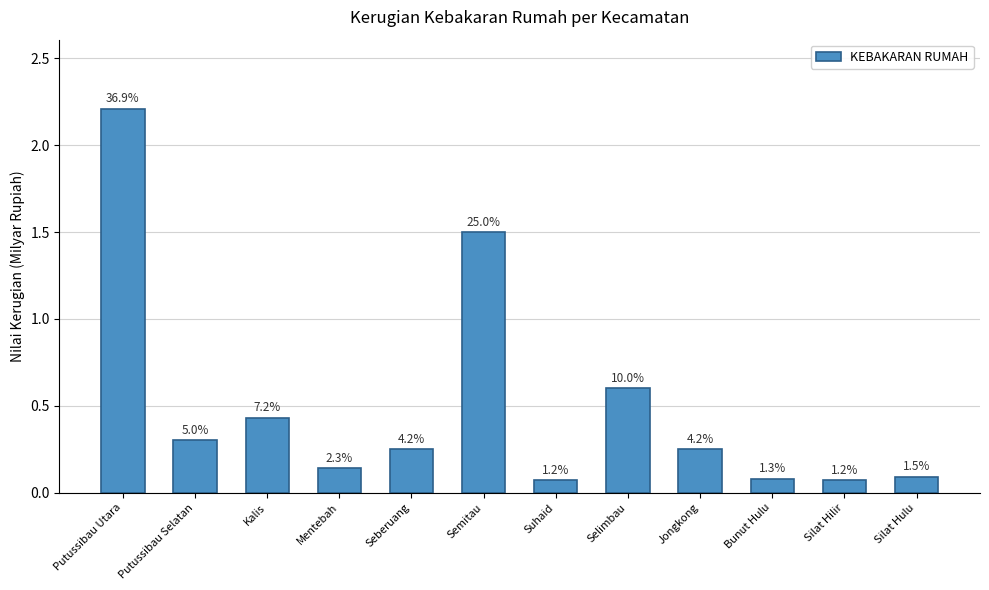

List the labels in order of value, smallest first.

Suhaid, Silat Hilir, Bunut Hulu, Silat Hulu, Mentebah, Seberuang, Jongkong, Putussibau Selatan, Kalis, Selimbau, Semitau, Putussibau Utara